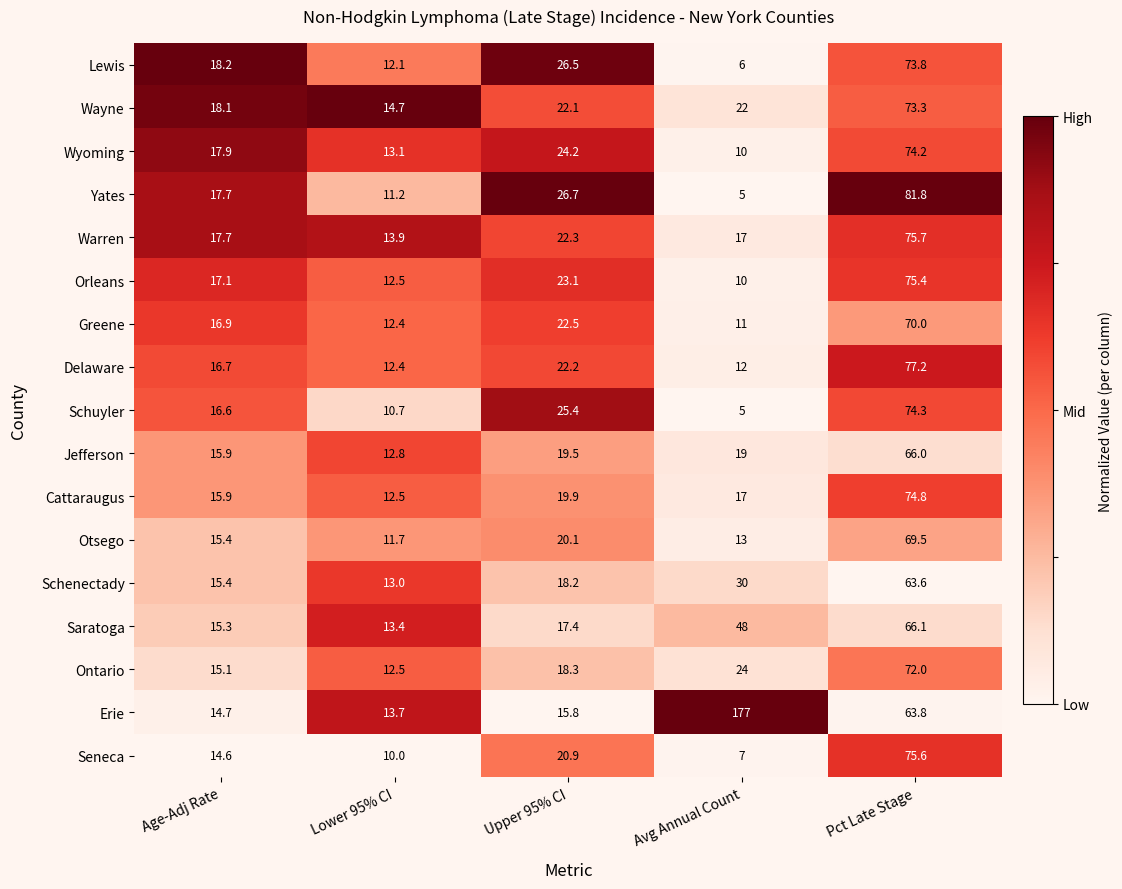

At which category is the sum across all series the highest?

Pct Late Stage